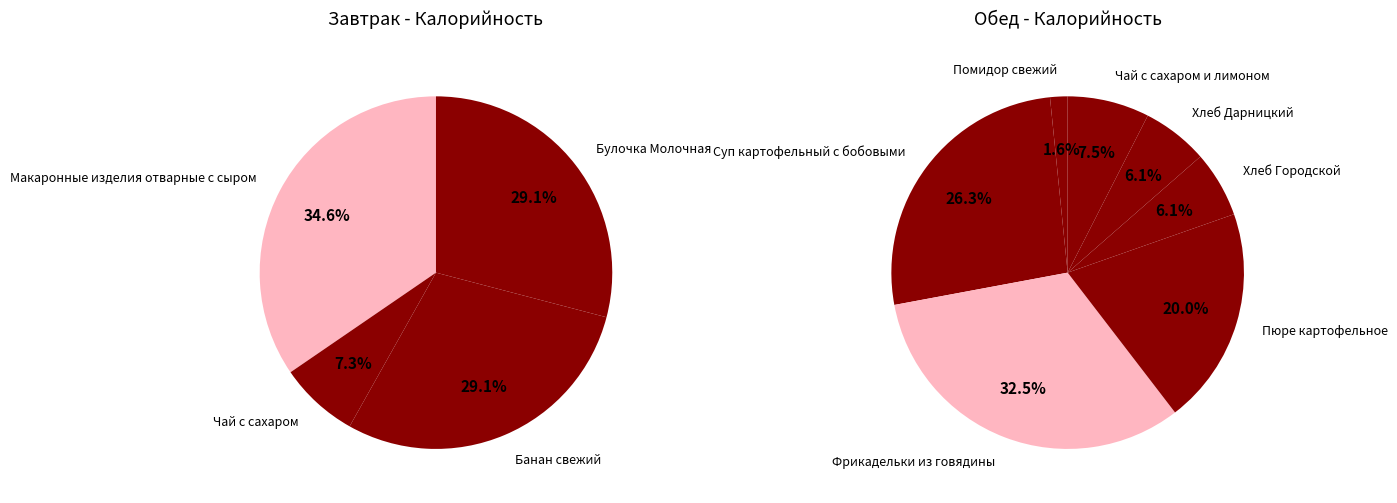

Does any single category account for the majority?

No